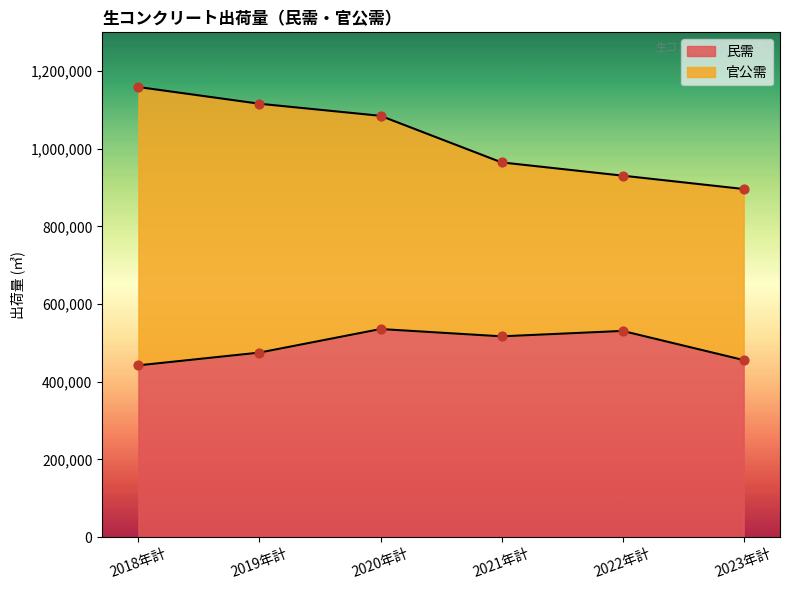

What is the change in value from 2021年計 to 2023年計?

-61158